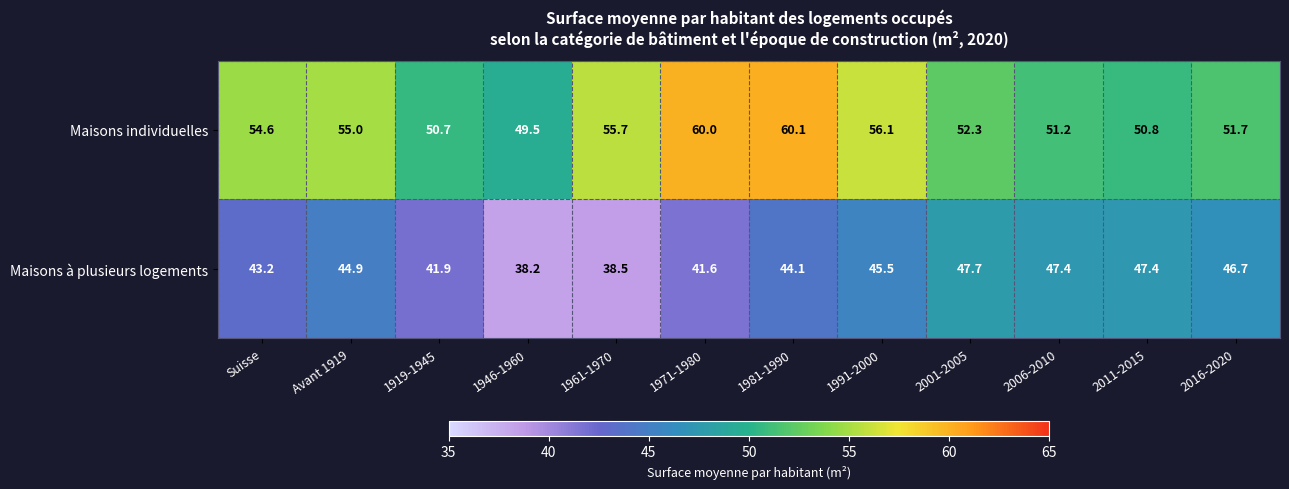

Reading left to right, transcribe all the data shown in this chart.

Maisons individuelles: Suisse=54.6	Avant 1919=55.0	1919-1945=50.7	1946-1960=49.5	1961-1970=55.7	1971-1980=60.0	1981-1990=60.1	1991-2000=56.1	2001-2005=52.3	2006-2010=51.2	2011-2015=50.8	2016-2020=51.7
Maisons à plusieurs logements: Suisse=43.2	Avant 1919=44.9	1919-1945=41.9	1946-1960=38.2	1961-1970=38.5	1971-1980=41.6	1981-1990=44.1	1991-2000=45.5	2001-2005=47.7	2006-2010=47.4	2011-2015=47.4	2016-2020=46.7